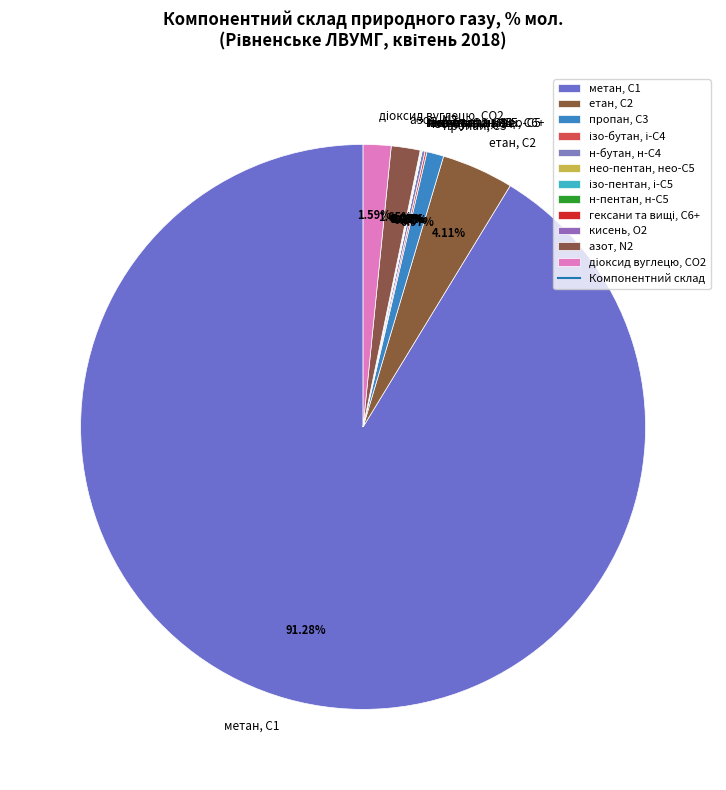

What is the majority slice?

метан, С1